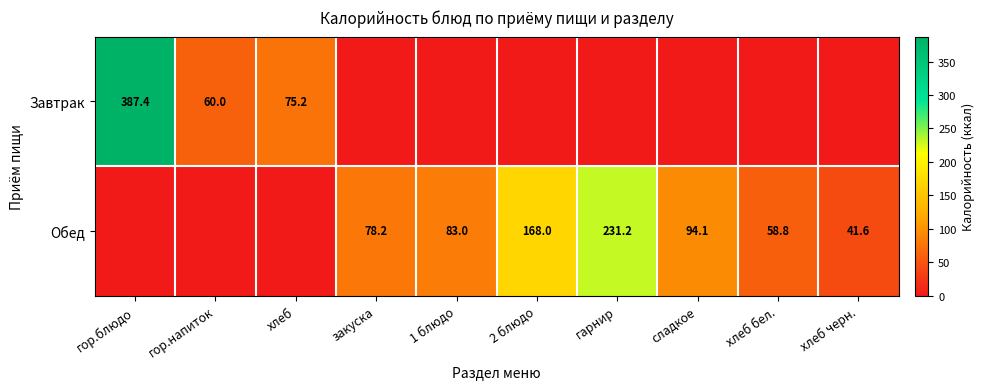

Which category has the highest value across all series?

гор.блюдо